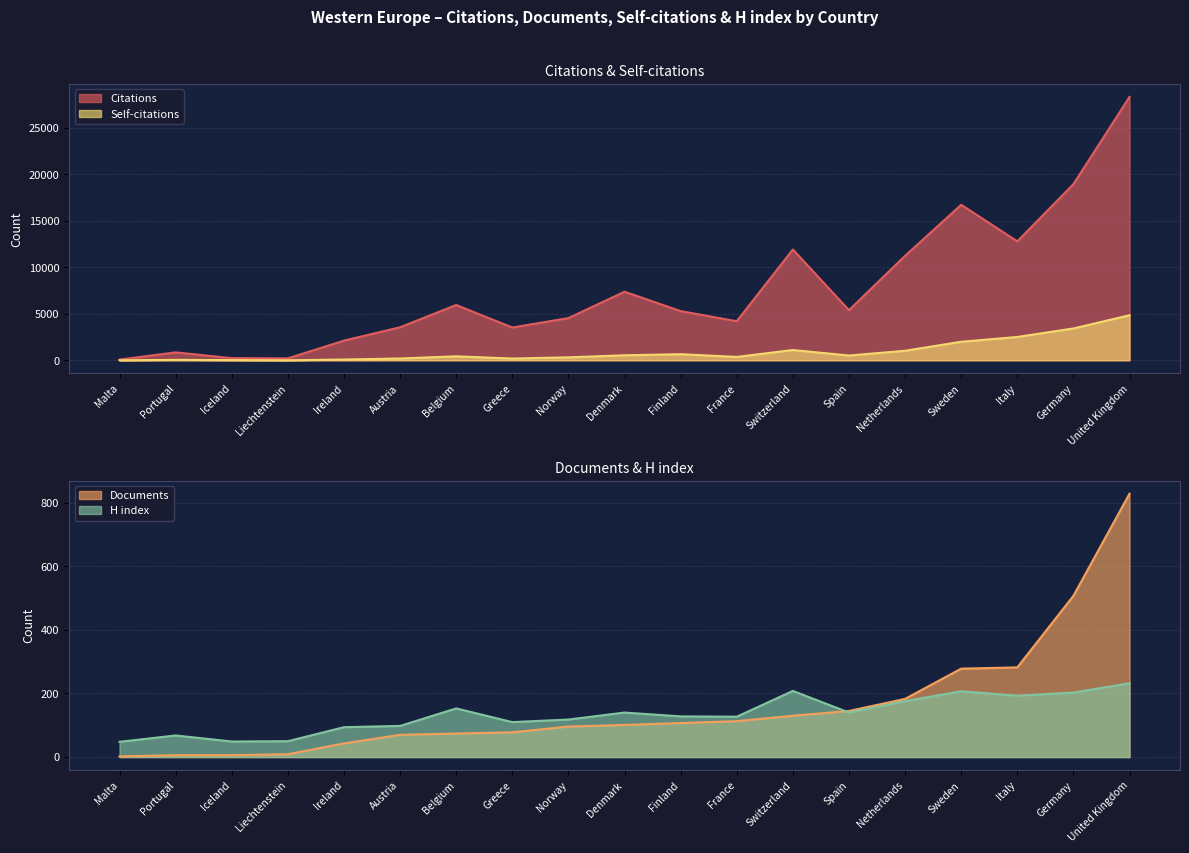

Reading left to right, what are all the values shown in this chart?

Citations: 74	853	230	209	2117	3554	5949	3527	4541	7377	5290	4202	11919	5393	11236	16728	12794	18943	28328
Documents: 2	6	6	9	43	70	74	78	96	101	107	113	130	145	183	278	282	507	828
Self-citations: 1	48	20	1	84	194	430	190	321	539	658	362	1106	513	1025	1993	2511	3423	4846
H index: 48	68	49	50	94	98	153	110	118	140	128	127	208	140	176	207	193	203	232